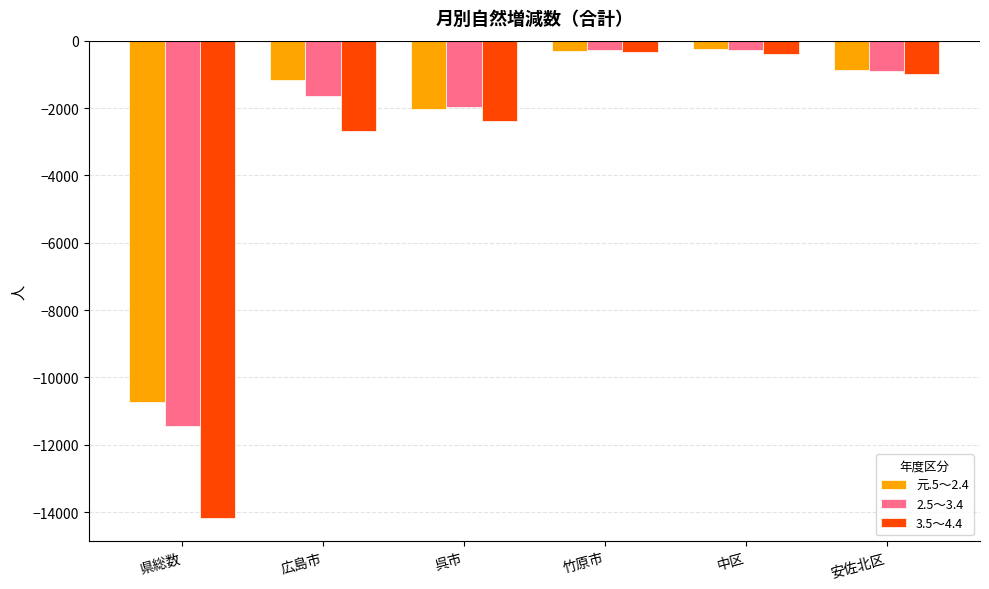

How many categories are shown in the chart?

6